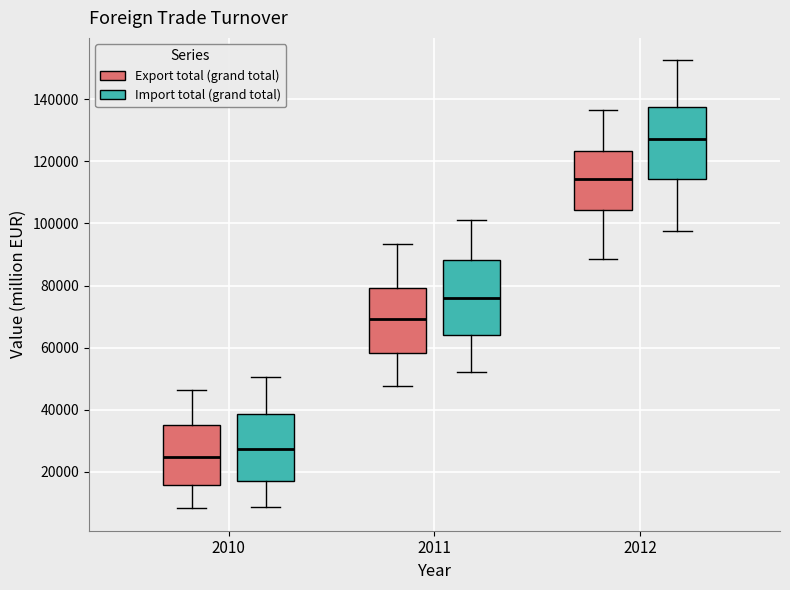

Reading left to right, read every box against the y-axis: the position of its median line, the range the box covers, and the ends of its whiskers. The values are not printed on the chart, so give them approximately, as read against the axis.

2010 (Export total (grand total)): median 24000, box 16000 to 36000, whiskers 8000 to 46000
2010 (Import total (grand total)): median 28000, box 16000 to 38000, whiskers 8000 to 50000
2011 (Export total (grand total)): median 70000, box 58000 to 80000, whiskers 48000 to 94000
2011 (Import total (grand total)): median 76000, box 64000 to 88000, whiskers 52000 to 102000
2012 (Export total (grand total)): median 114000, box 104000 to 124000, whiskers 88000 to 136000
2012 (Import total (grand total)): median 128000, box 114000 to 138000, whiskers 98000 to 152000